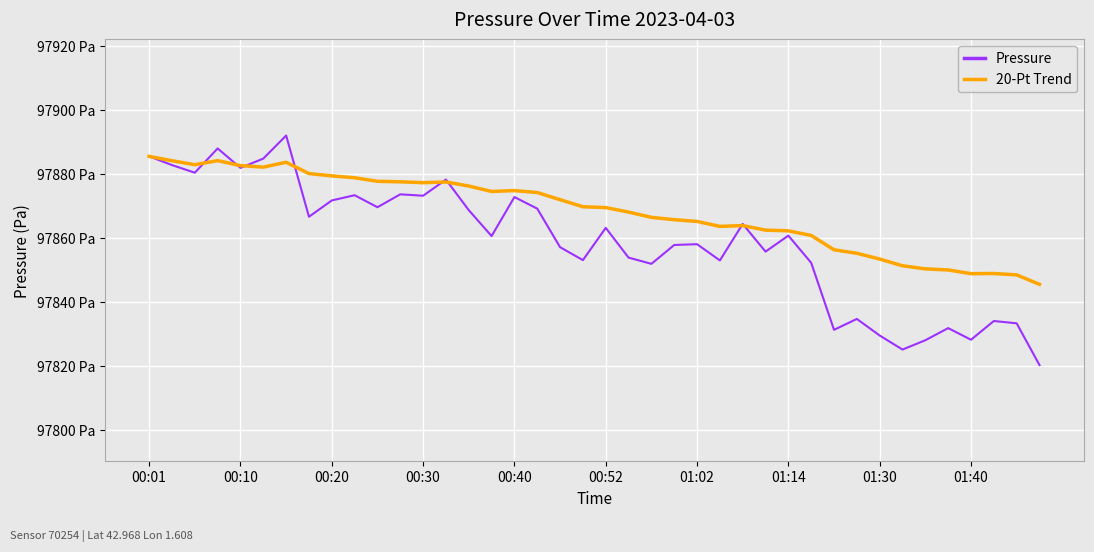

Which series has the largest range (max minus min)?

Pressure